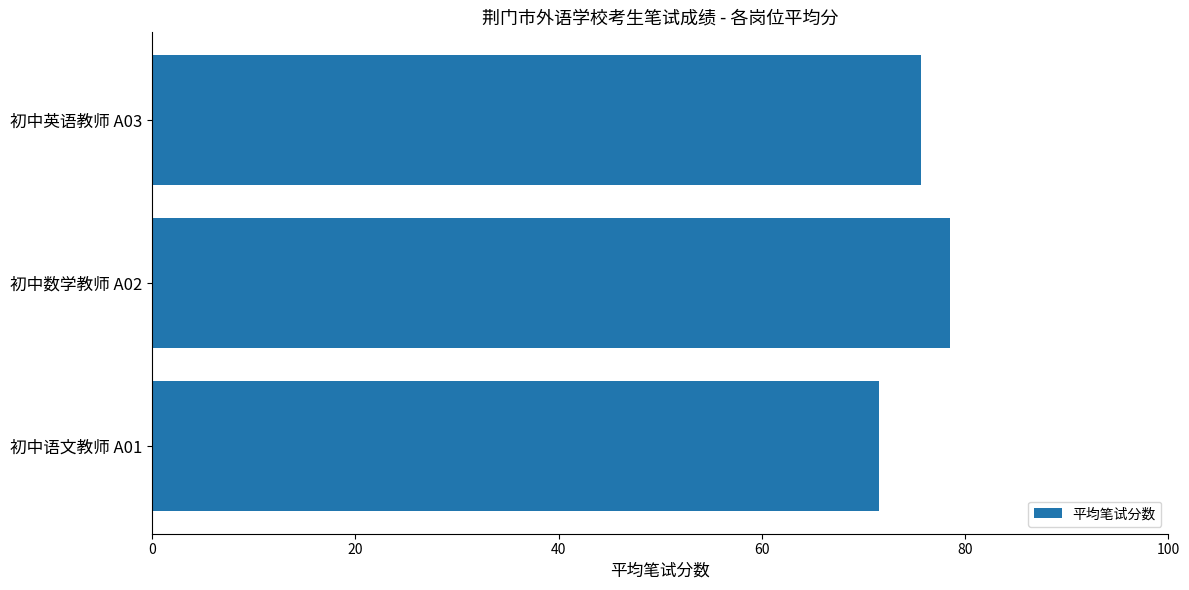

What is the difference between the values at 初中语文教师 A01 and 初中英语教师 A03?

4.1